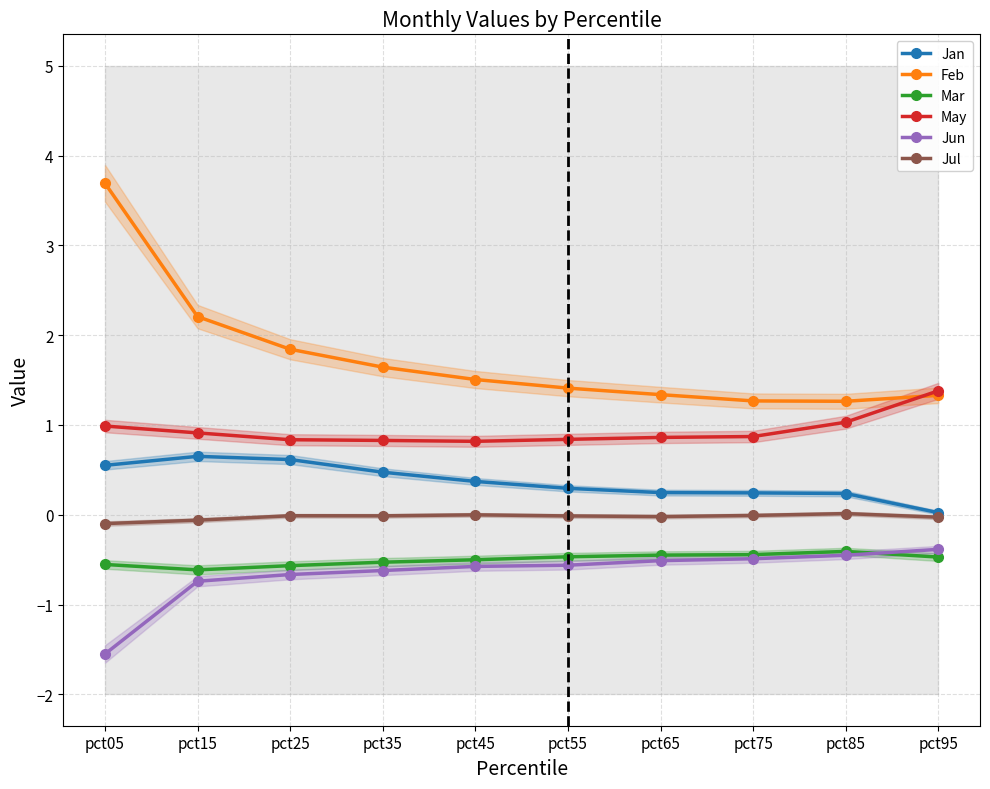

Between pct05 and pct85, which series saw the biggest shift?

Feb